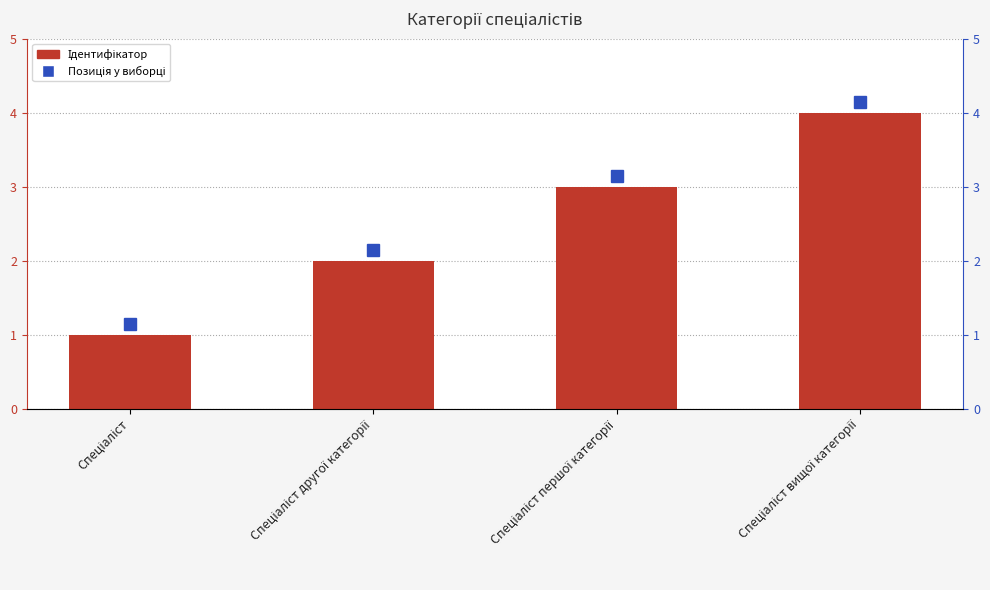

What is the sum of all values?

10